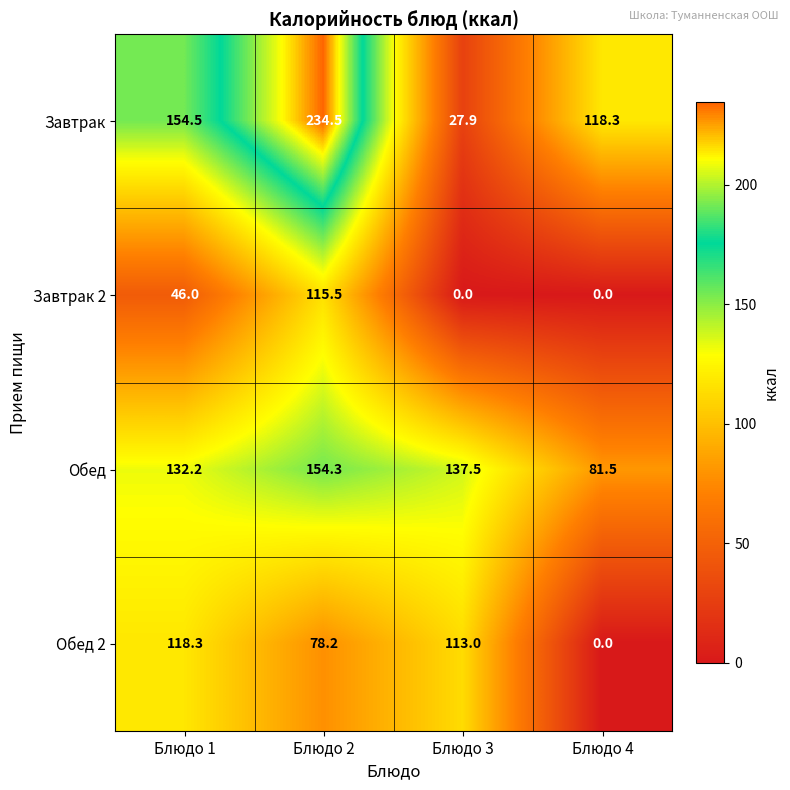

Which series has the largest total across all categories?

Завтрак